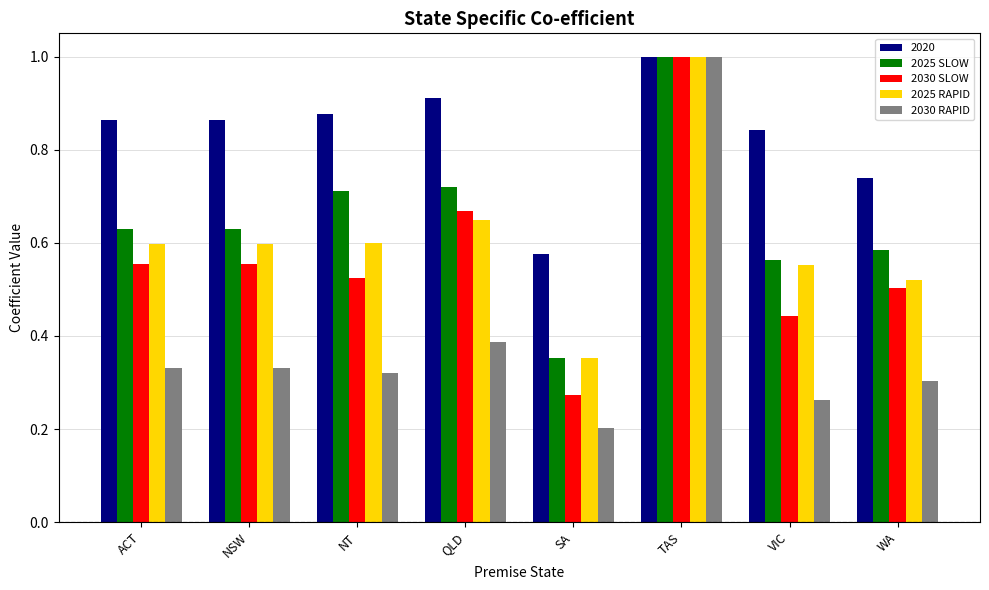

What is the minimum value shown in the chart?

0.2